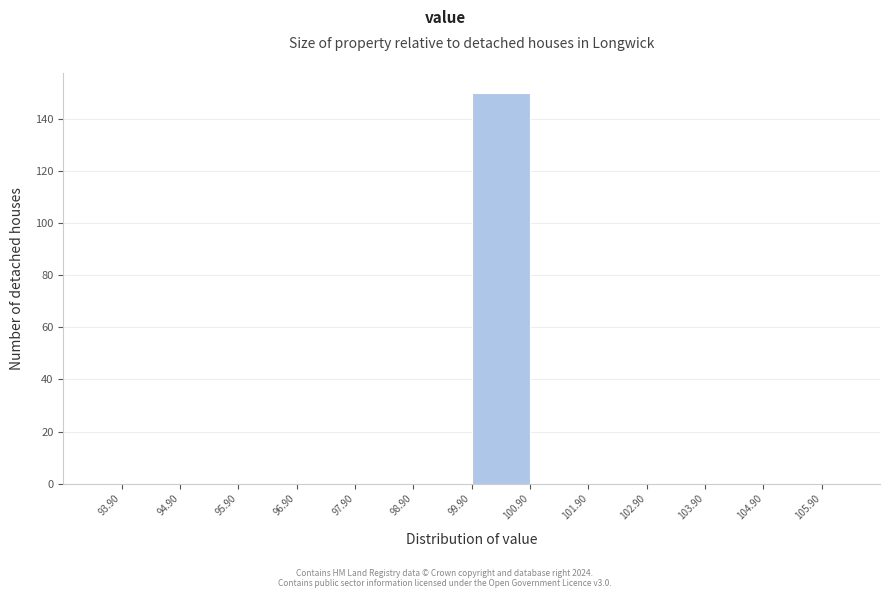

What is the height of the bar covering 99.9 to 100.9 on the x-axis? The values are not printed on the chart, so give them approximately, as read against the axis.

150